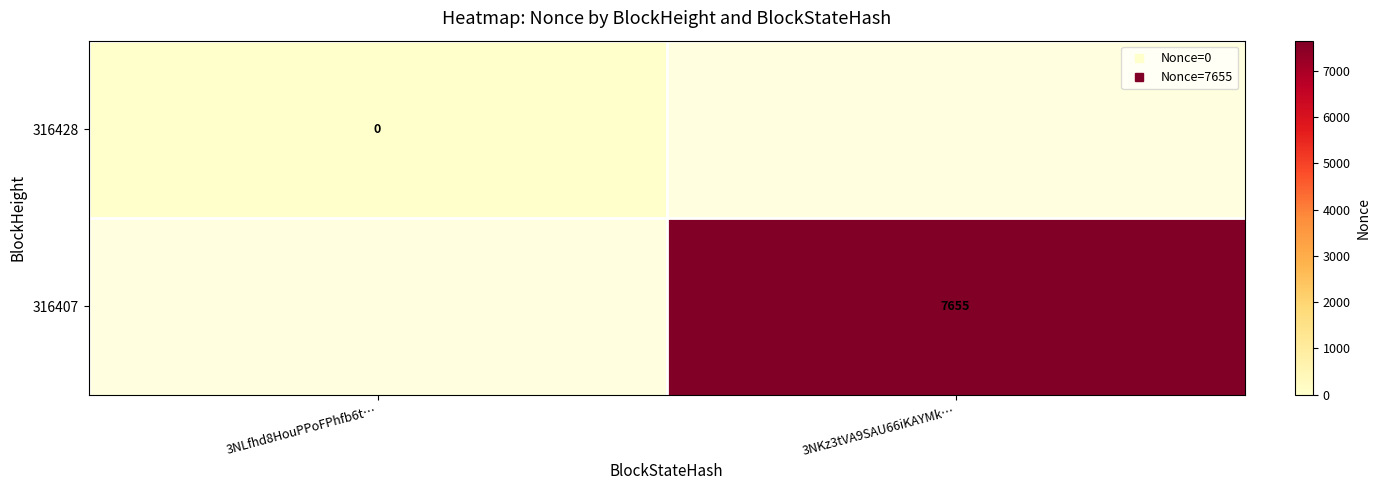

The 316407 series shows 13102.8 at 3NKz3tVA9SAU66iKAYMk…. True or false?

False